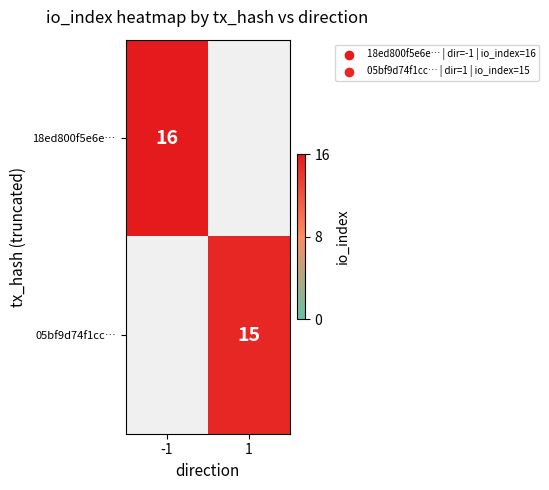

The 18ed800f5e6e… series shows 16 at -1. True or false?

True